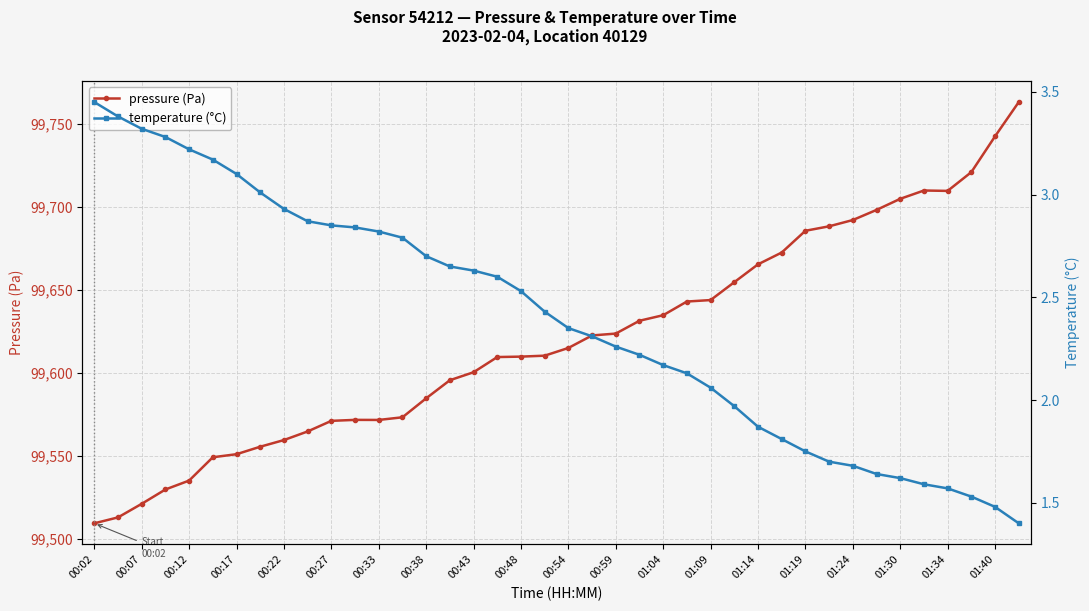

The value of pressure (Pa) at 00:43 is 99600.3. True or false?

True